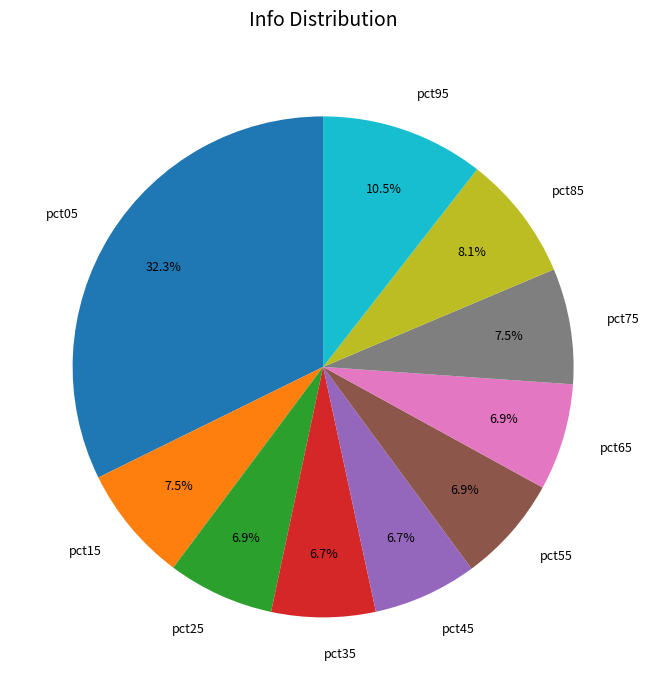

Is it true that pct65 is 20% of the pie?

False